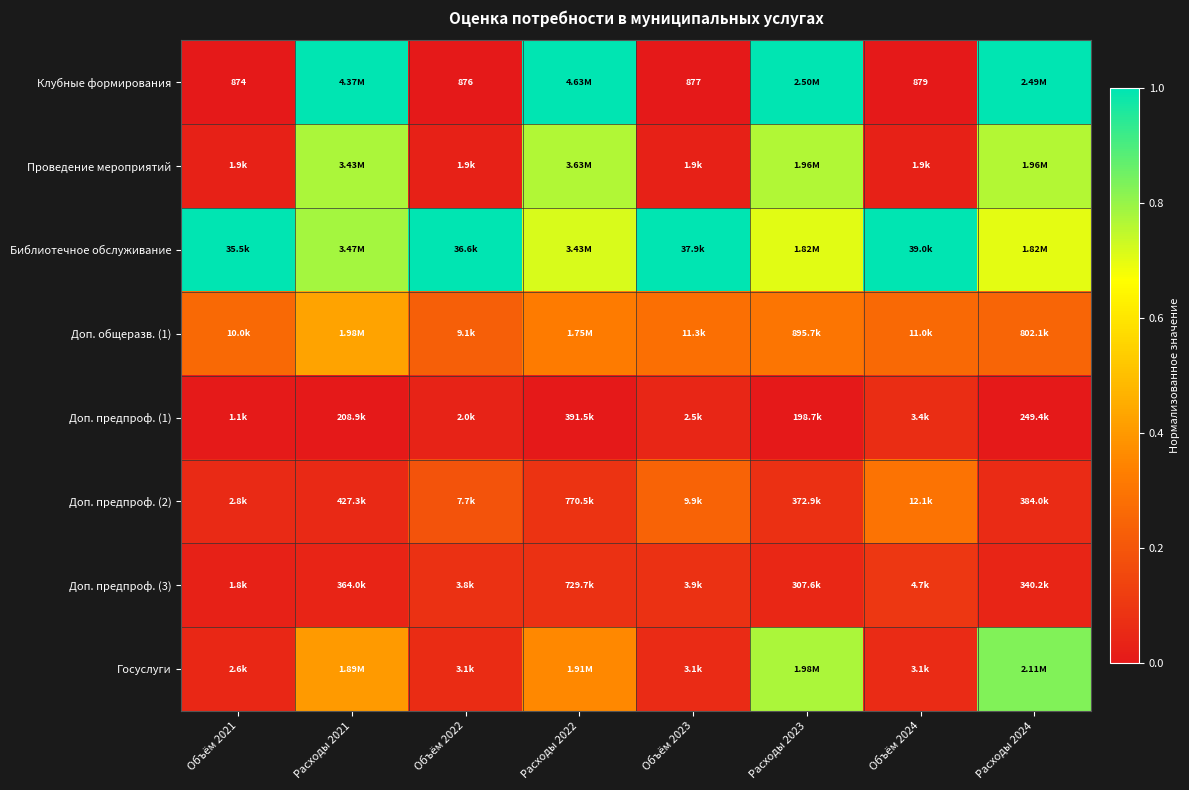

The Библиотечное обслуживание series shows 1.6 at Объём 2021. True or false?

False